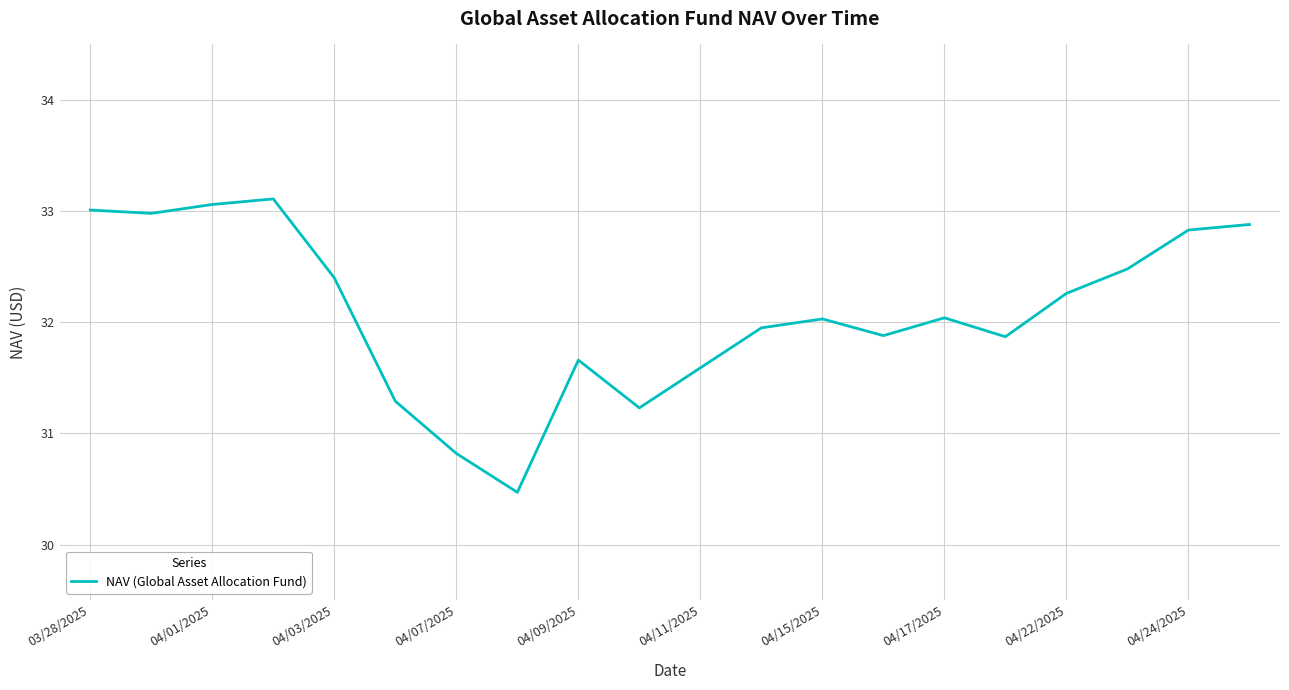

What is the greatest value displayed?

33.1